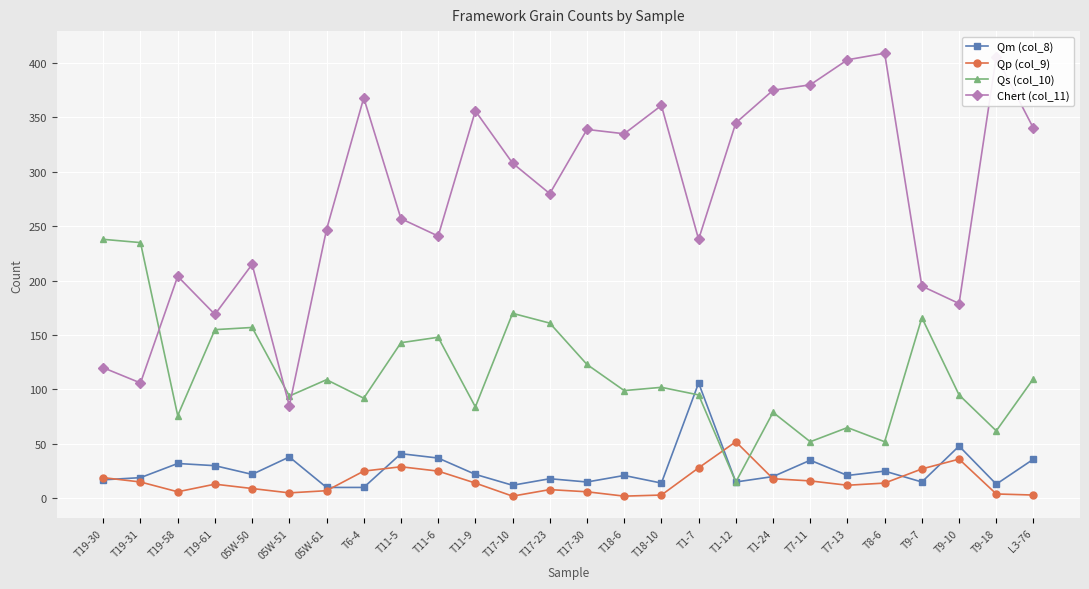

Read the Qp (col_9) value at T9-18.

4